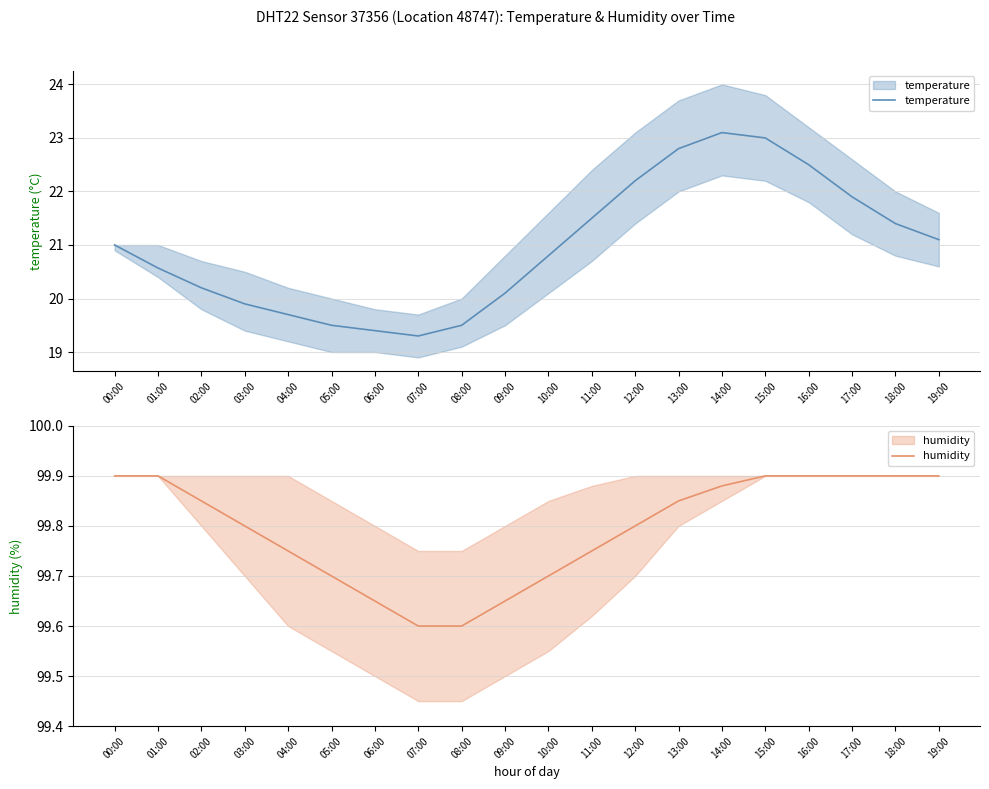

True or false: humidity has a value of 99.9 at 17:00.

True